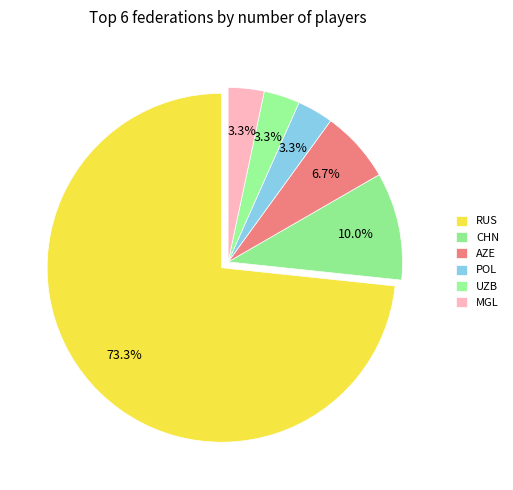

To the nearest percent, what percentage of the pie is MGL?

3%